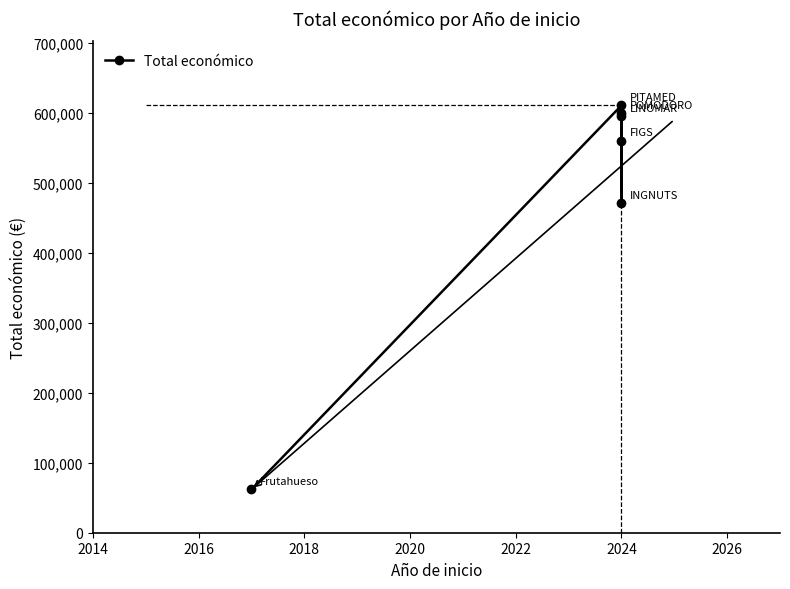

What is the smallest value displayed?

61850